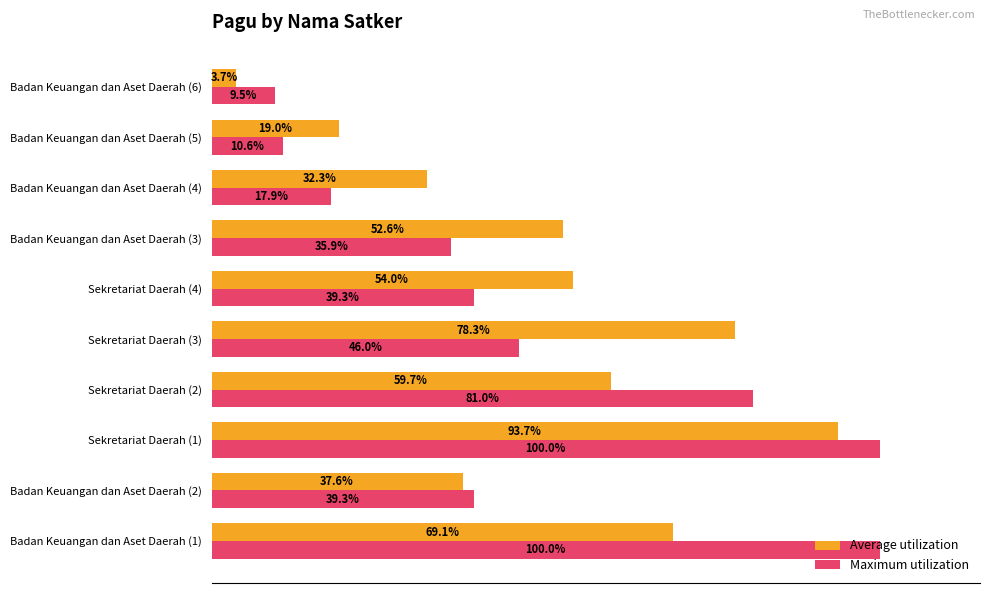

Which series has the widest spread of values?

Maximum utilization